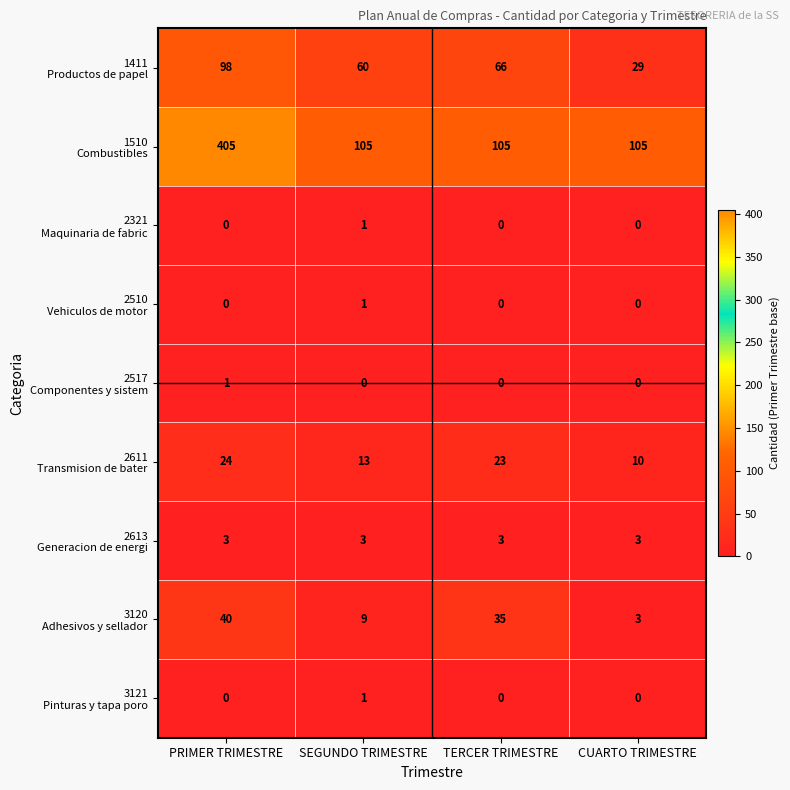

What is the spread (max minus min) of values at PRIMER TRIMESTRE?

405